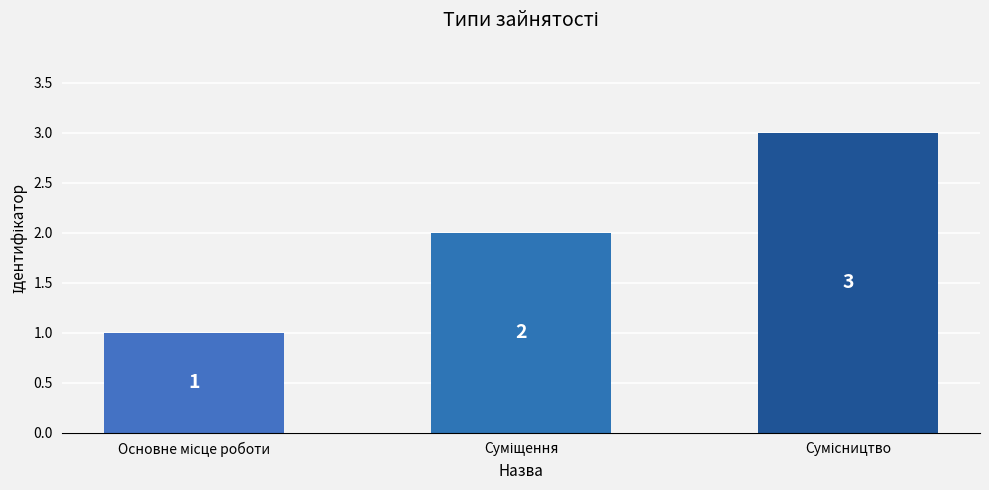

What is the value of the 3rd bar from the left?

3